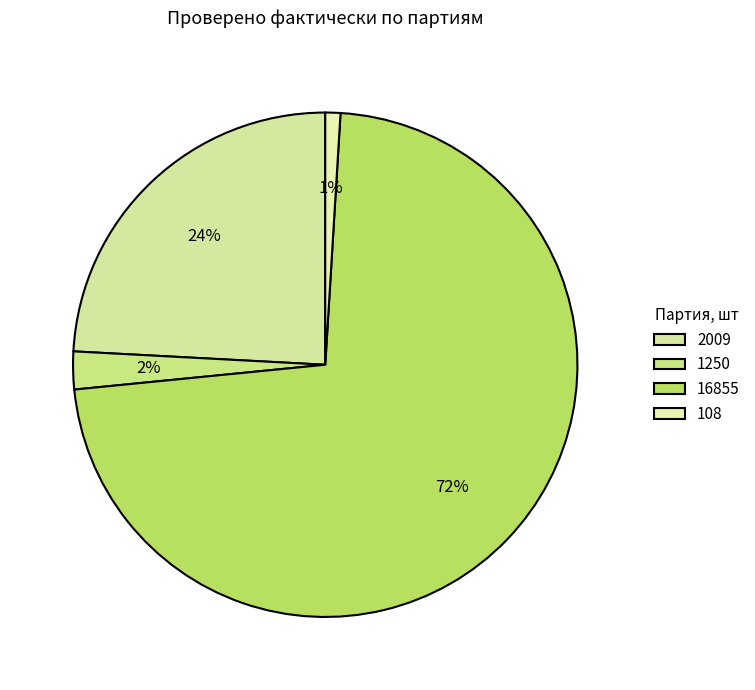

What percentage is NOT represented by 16855?

27.5%